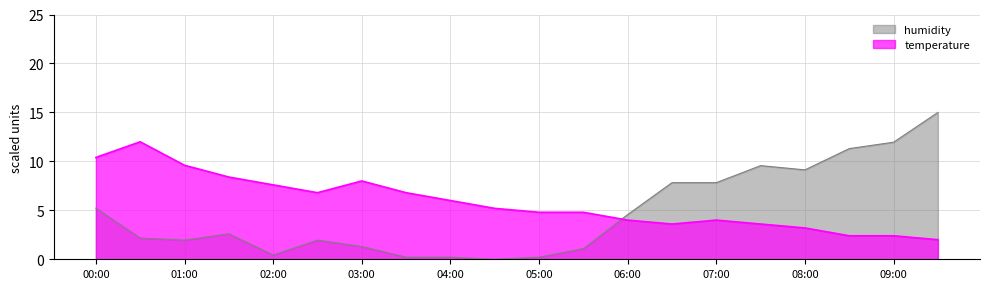

True or false: temperature has a value of 8.0 at 03:00.

True